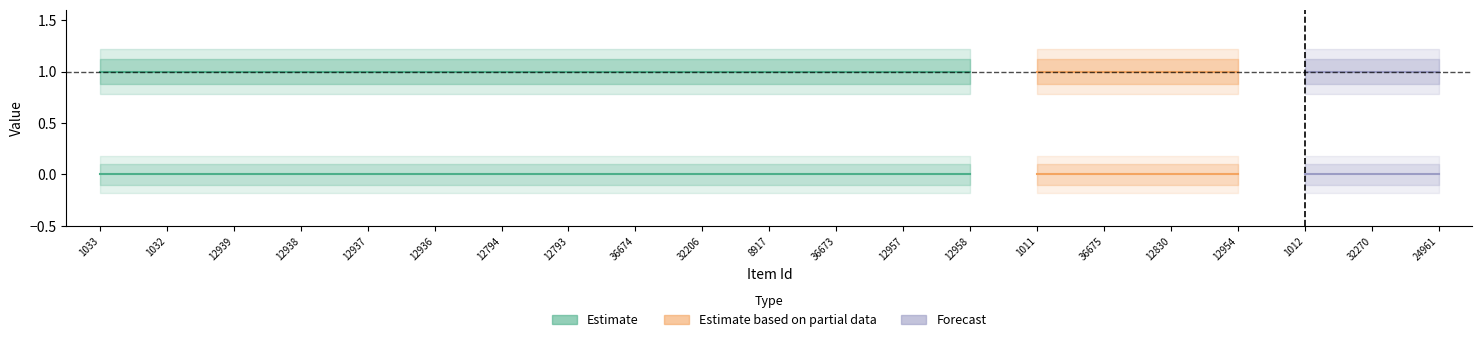

True or false: featured has more than 2 interior local peaks.

False